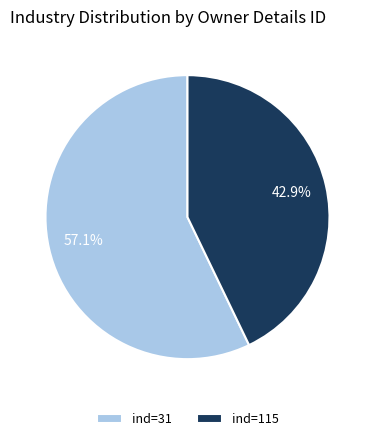

What percentage do ind=31 and ind=115 together represent?

100.0%